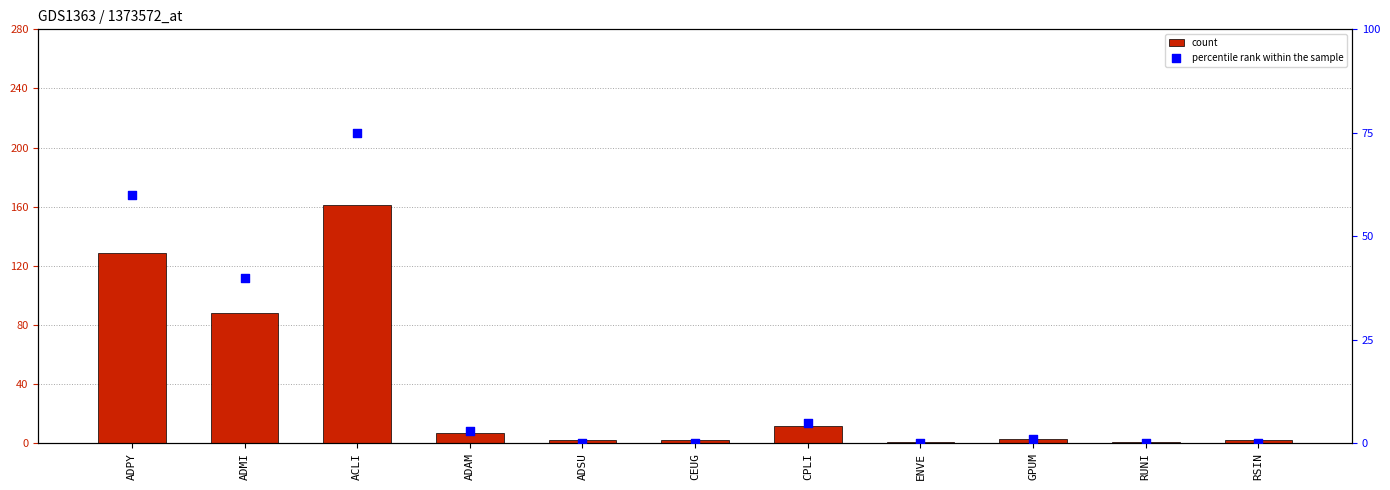

Which series has the largest Y range (max minus min)?

count